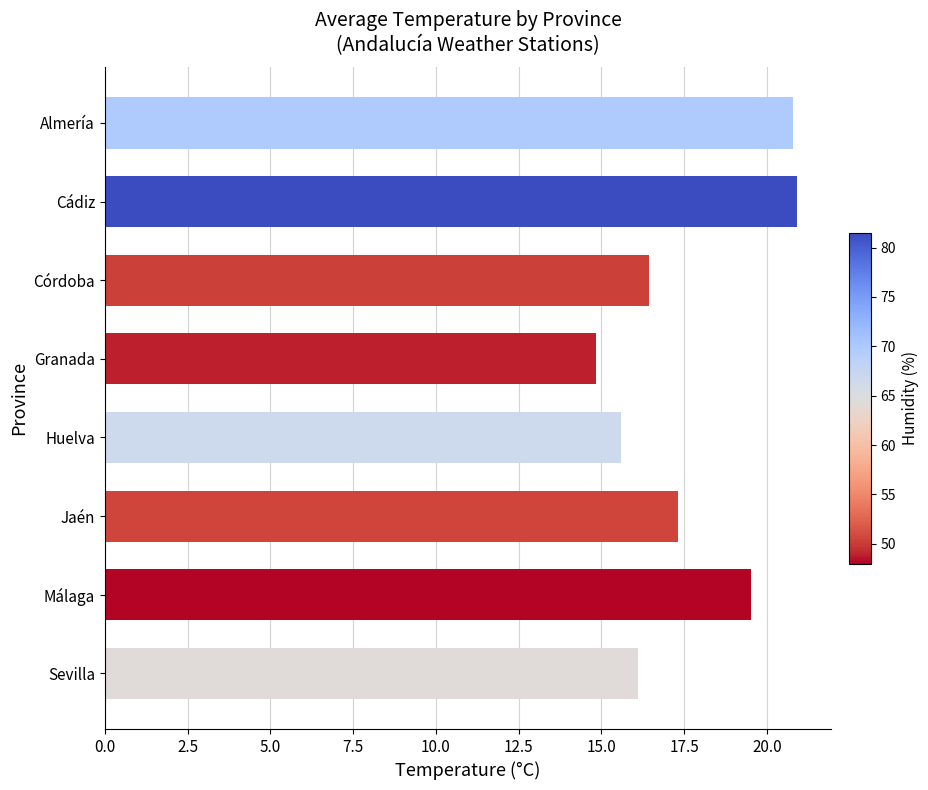

What is the label of the 3rd bar from the bottom?

Jaén